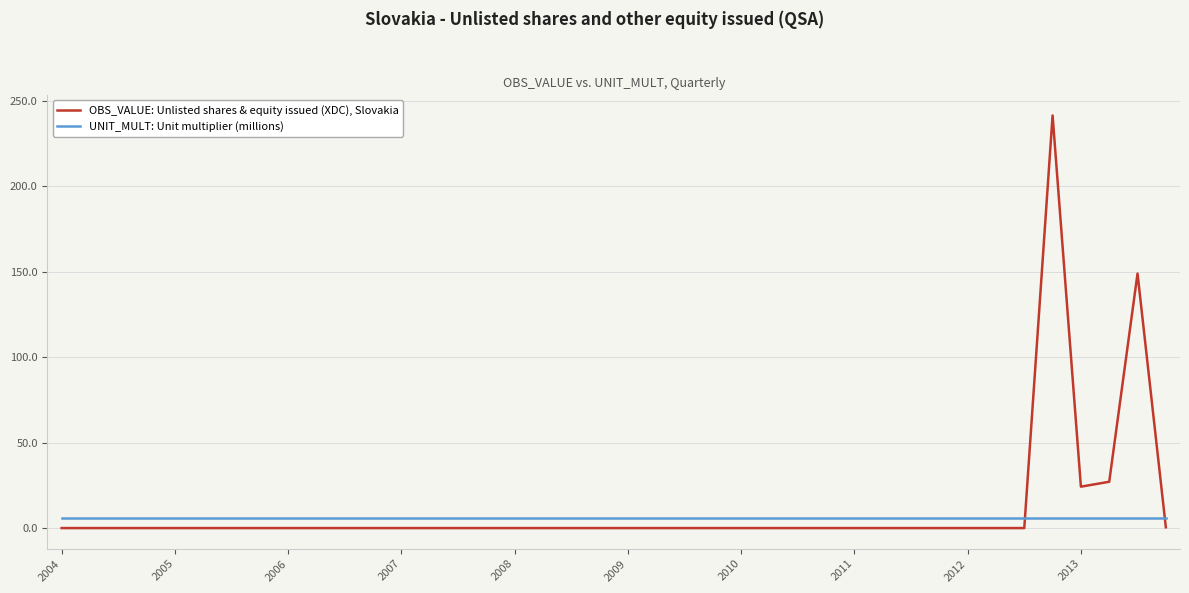

At how many categories does at least one series exceed 129?

2